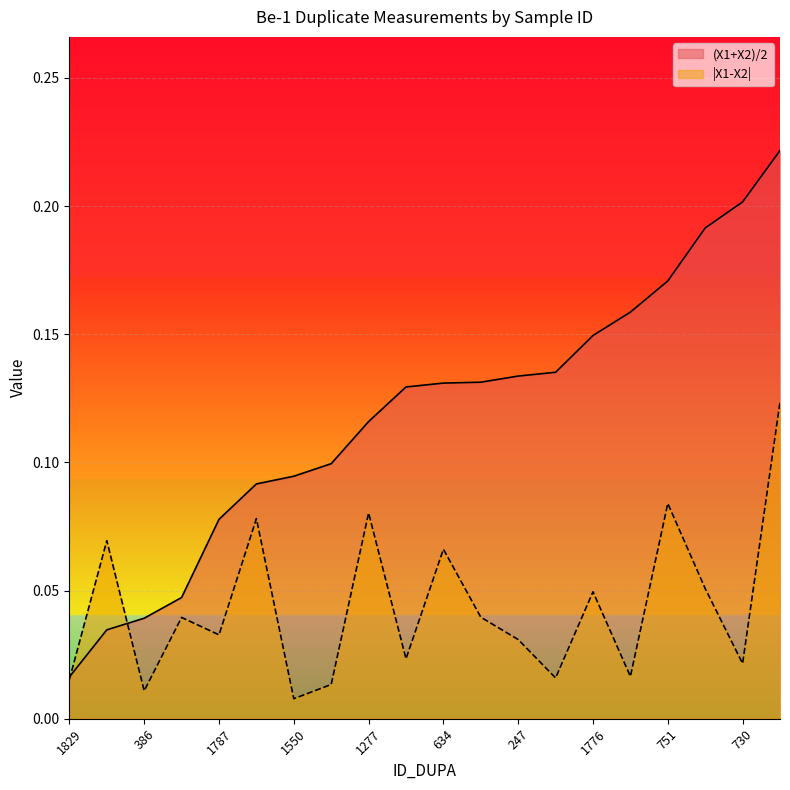

Reading left to right, extract all data points from this chart.

(X1+X2)/2: 1829=0.0	1199=0.0	386=0.0	1257=0.0	1787=0.1	1495=0.1	1550=0.1	1848=0.1	1277=0.1	762=0.1	634=0.1	953=0.1	247=0.1	1061=0.1	1776=0.1	1428=0.2	751=0.2	697=0.2	730=0.2	1050=0.2
|X1-X2|: 1829=0.0	1199=0.1	386=0.0	1257=0.0	1787=0.0	1495=0.1	1550=0.0	1848=0.0	1277=0.1	762=0.0	634=0.1	953=0.0	247=0.0	1061=0.0	1776=0.0	1428=0.0	751=0.1	697=0.1	730=0.0	1050=0.1